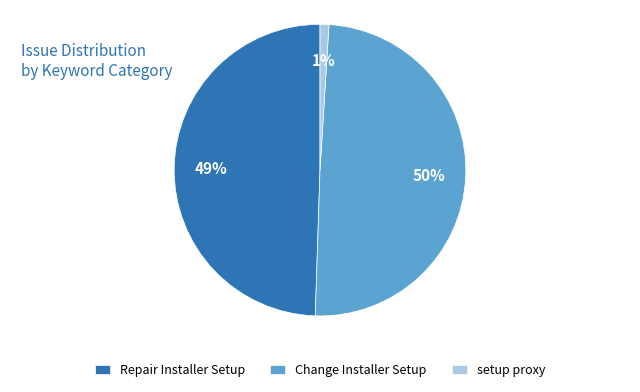

To the nearest percent, what percentage of the pie is Repair Installer Setup?

49%